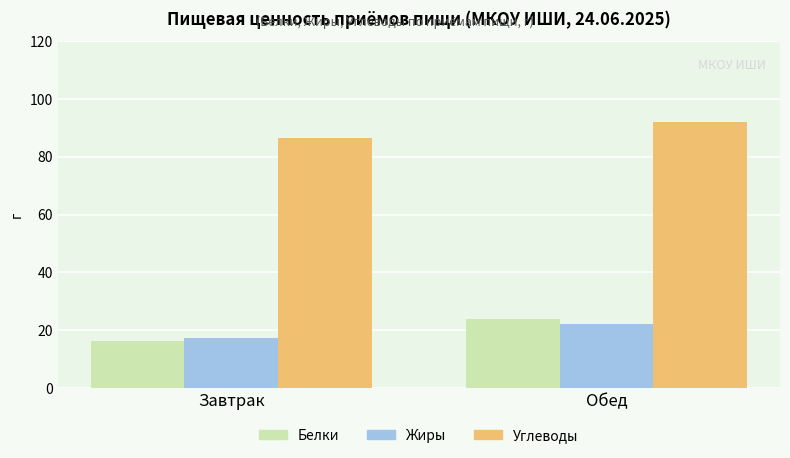

Which series has the largest total across all categories?

Углеводы